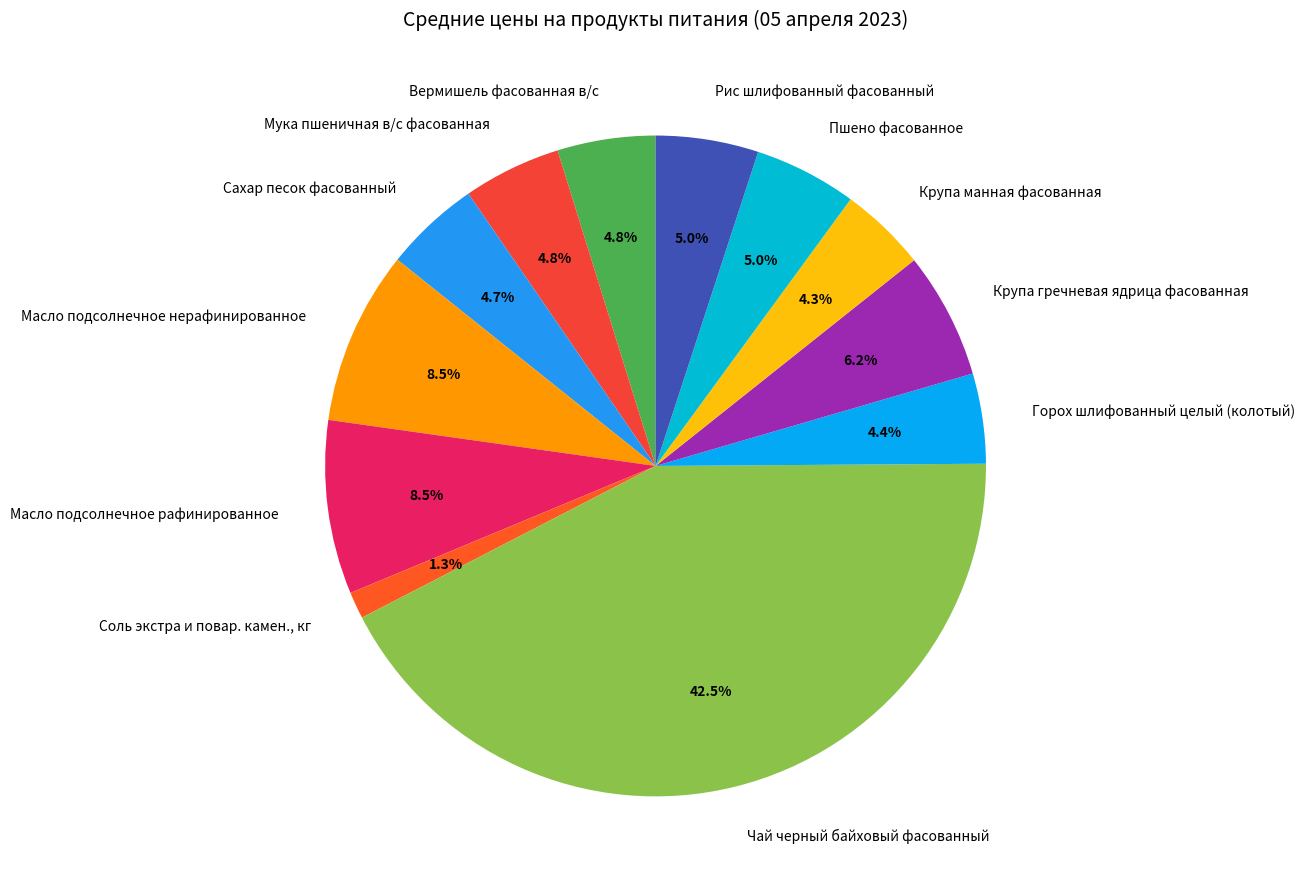

To the nearest percent, what is the difference between the largest and smallest slice percentages?

41%